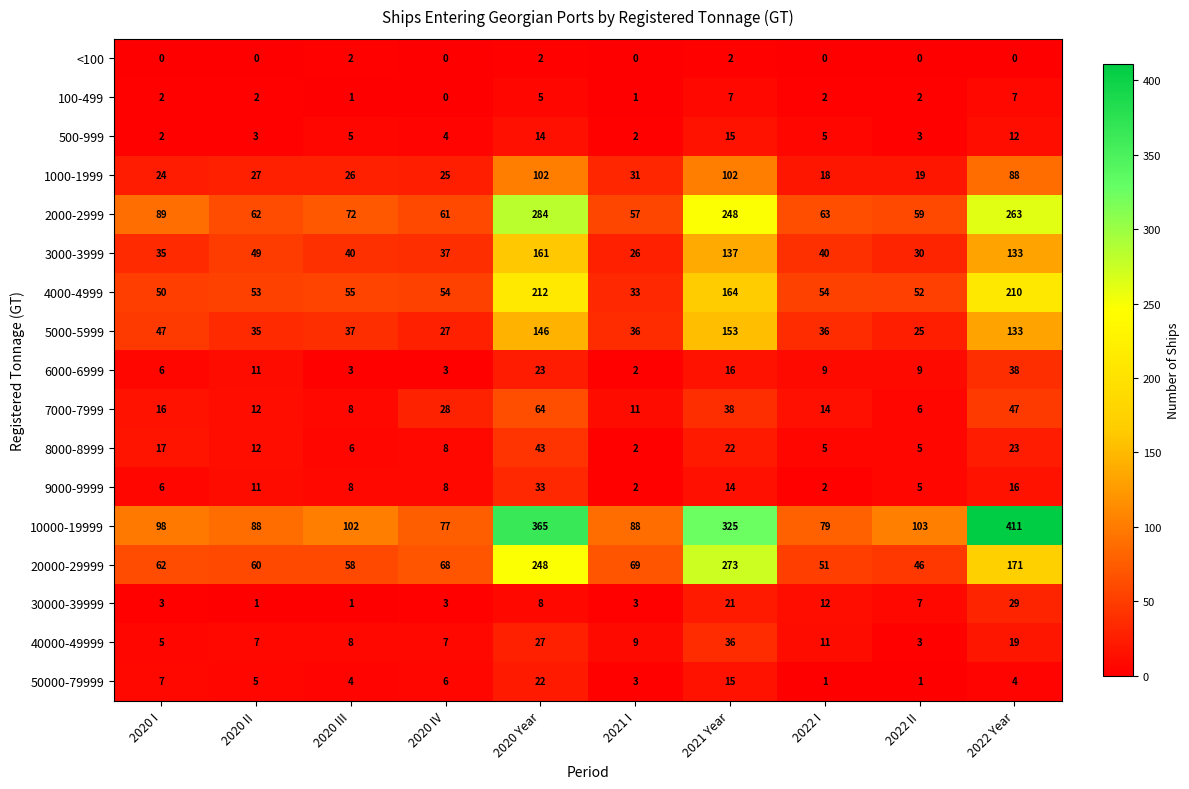

Which series has the largest total across all categories?

10000-19999